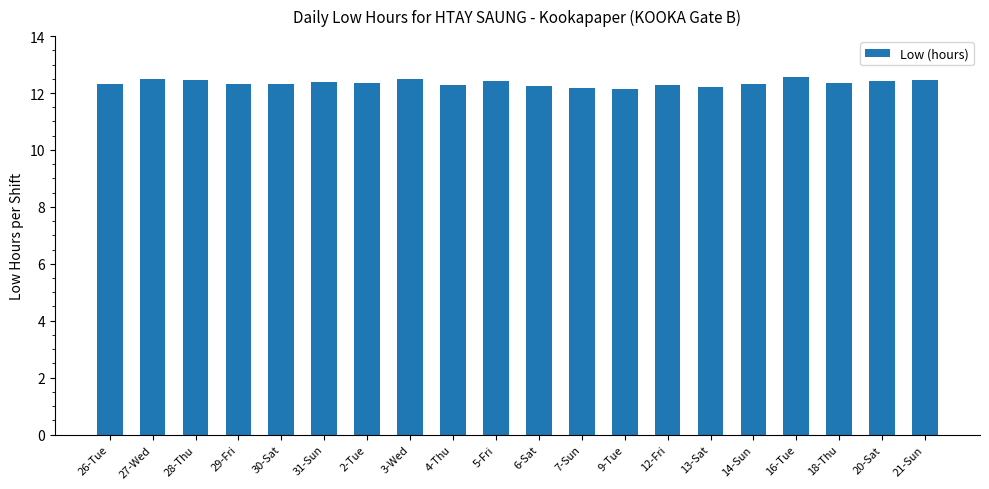

How many bars are there in total?

20